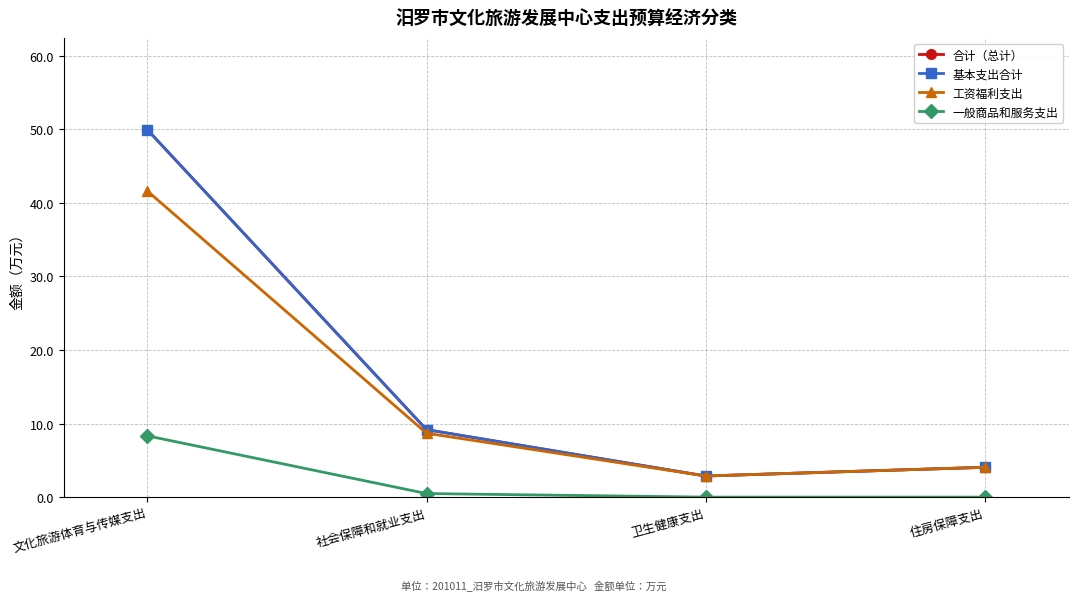

Between 文化旅游体育与传媒支出 and 社会保障和就业支出, which series saw the biggest shift?

合计（总计）